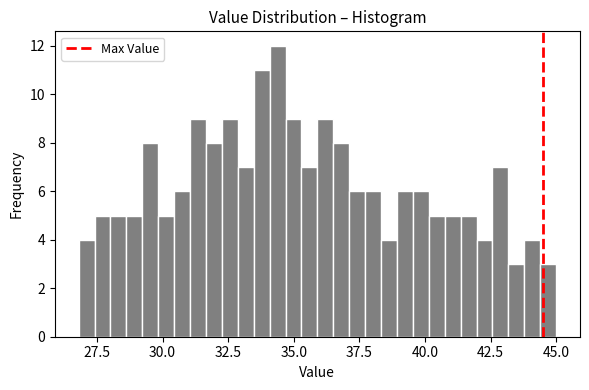

Around what value on the x-axis is the tallest bar? Give the approximate position of its centre, as read against the axis.

34.5